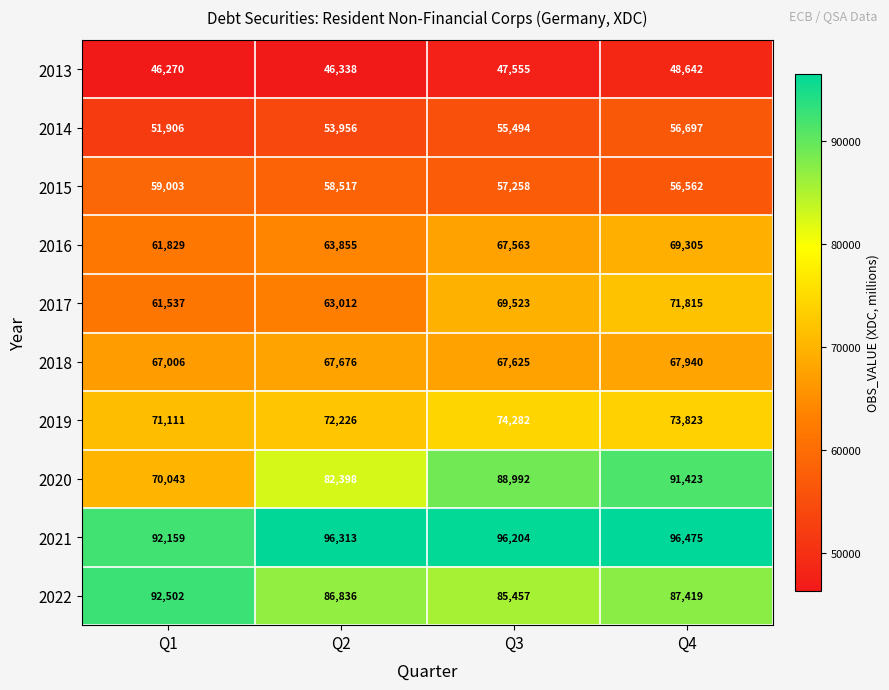

Which series has the largest range (max minus min)?

2020